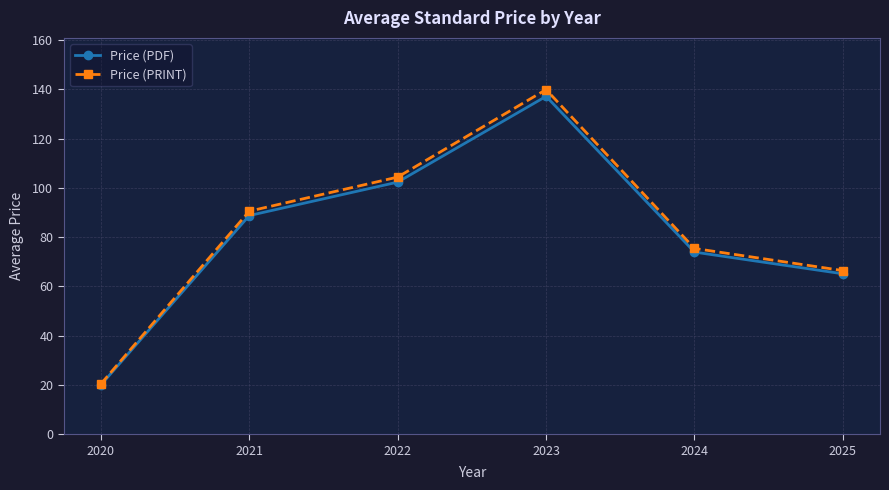

Count the number of data series in this chart.

2